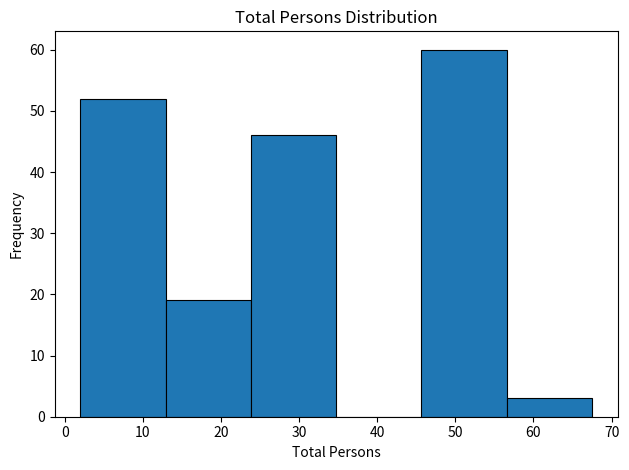

Reading left to right, list every bar in this chart as the range it spans on the x-axis followed by its height. Neither the bar edges nor the heights are printed on the chart, so give them approximately, as read against the axes.

2 to 13: 52
13 to 24: 19
24 to 35: 46
35 to 46: 0
46 to 57: 60
57 to 68: 3